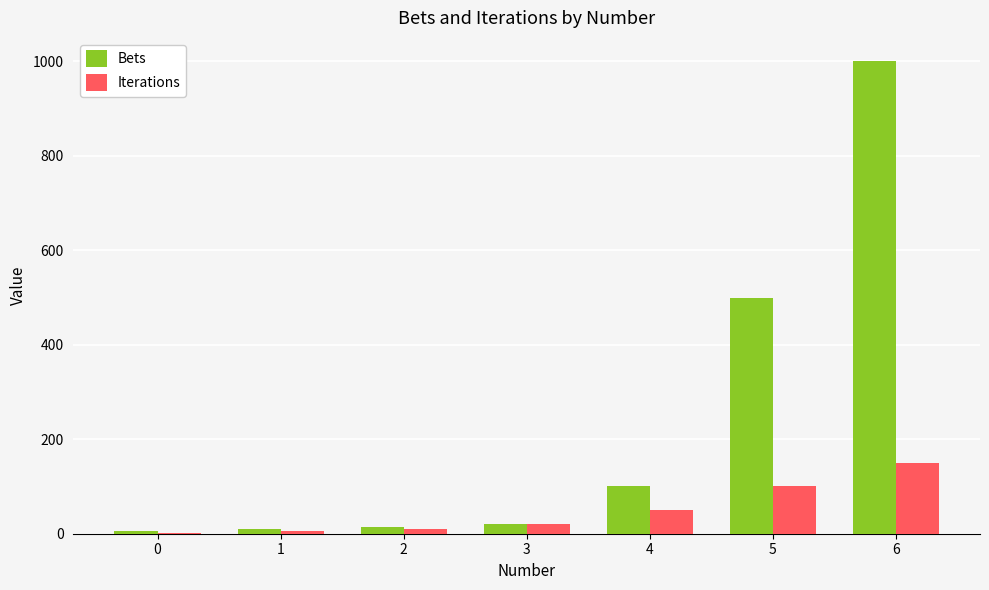

Which series changed the most between 4 and 5?

Bets